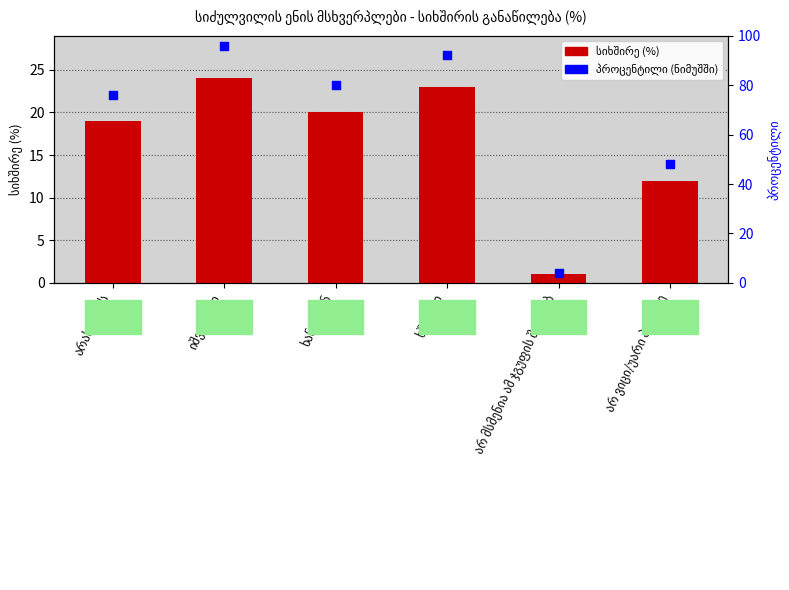

Which series has the largest total across all categories?

პროცენტილი (ნიმუშში)